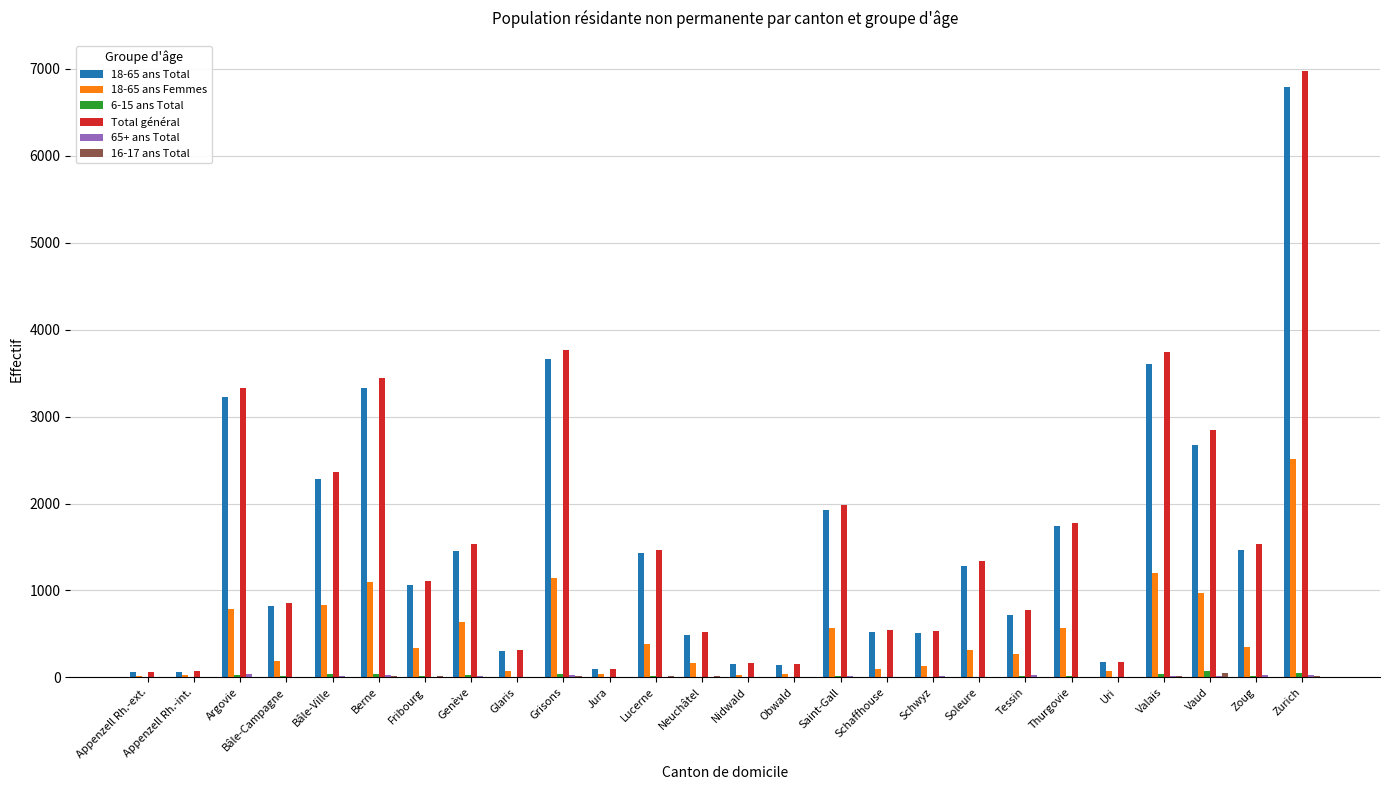

Which series changed the most between Argovie and Obwald?

Total général